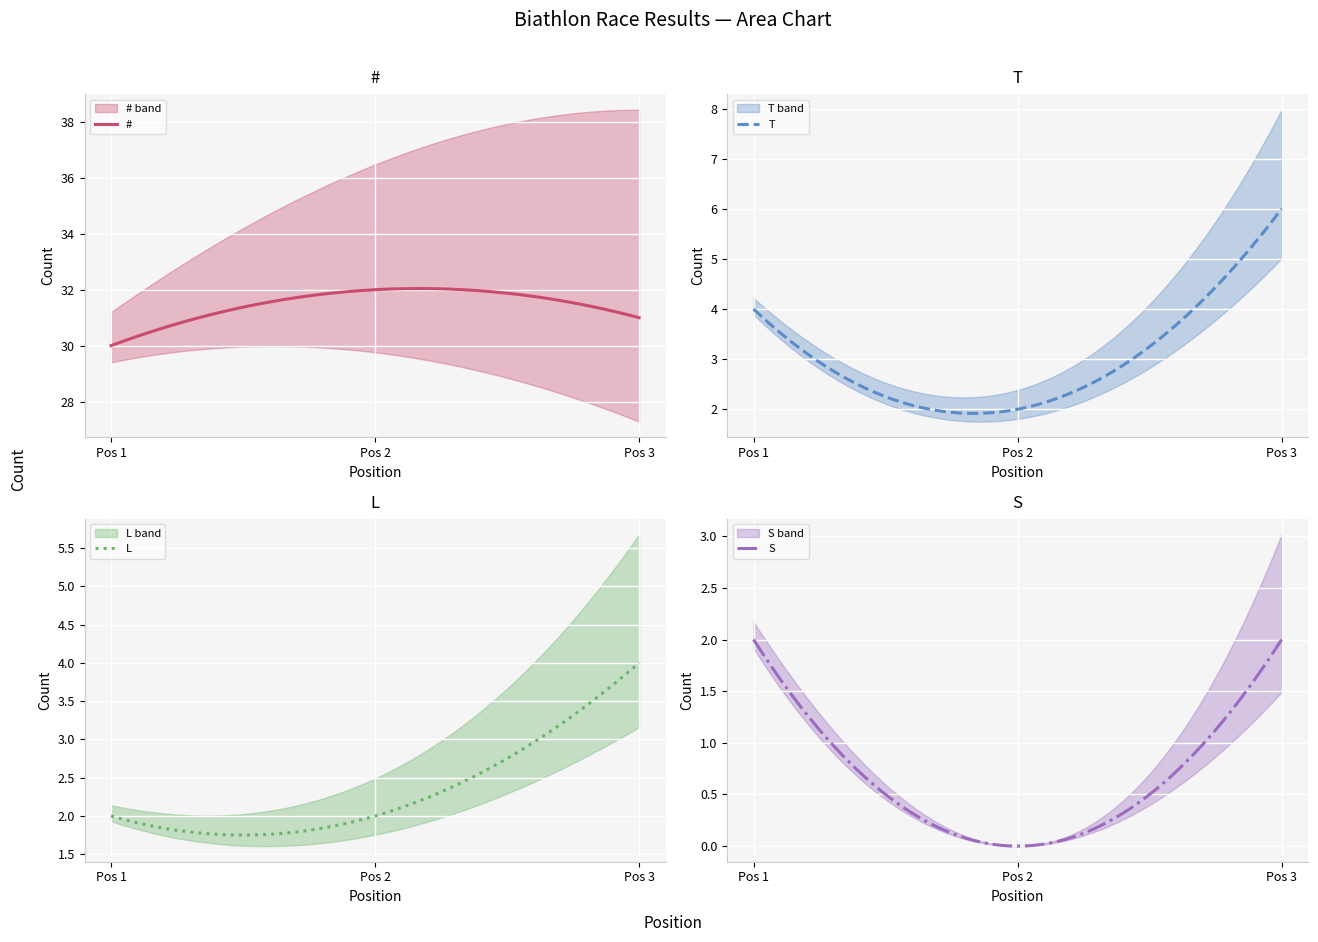

Reading left to right, extract all data points from this chart.

#: Pos 1=30	Pos 2=32	Pos 3=31
T: Pos 1=4	Pos 2=2	Pos 3=6
L: Pos 1=2	Pos 2=2	Pos 3=4
S: Pos 1=2	Pos 2=0	Pos 3=2